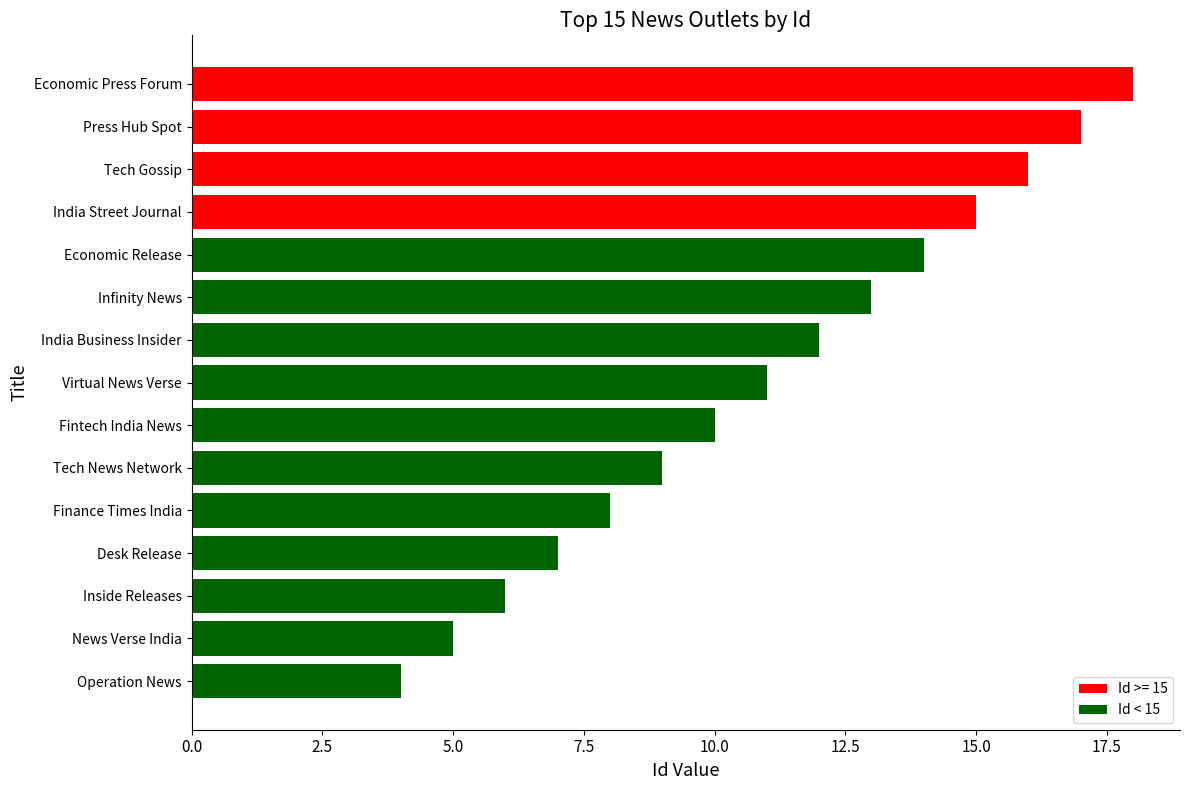

Where is the data nearest to the value 11?

Virtual News Verse